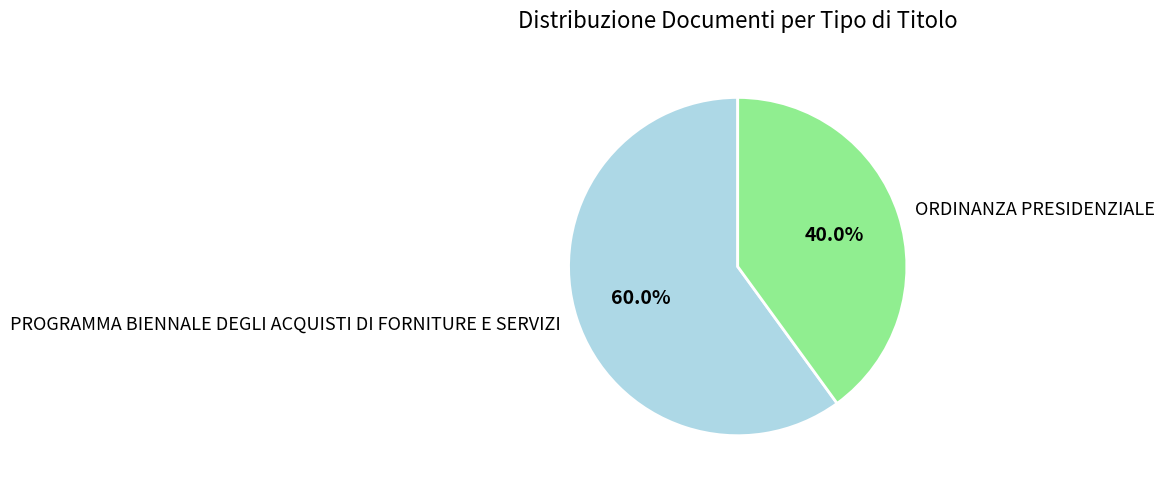

The ORDINANZA PRESIDENZIALE slice represents 40% of the pie. True or false?

True